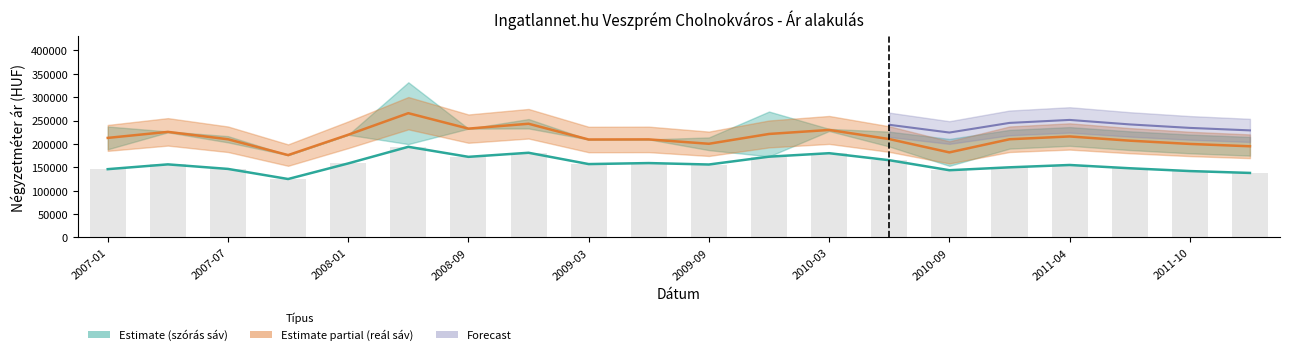

At which label does avg_price reach its minimum?

2007-10